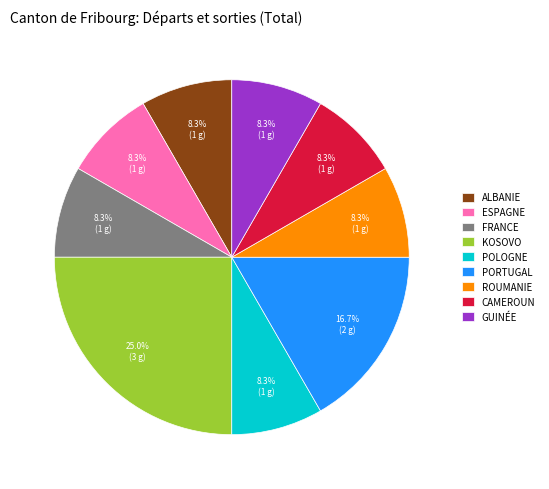

Combined, do ESPAGNE and PORTUGAL account for over 50%?

No